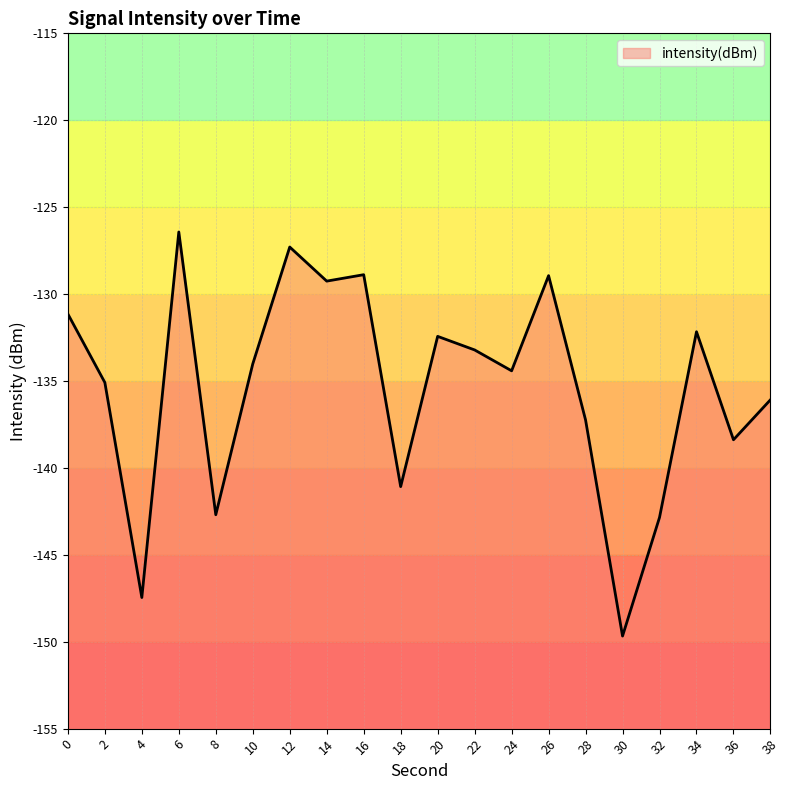

What is the change in value from 26 to 30?

-20.7